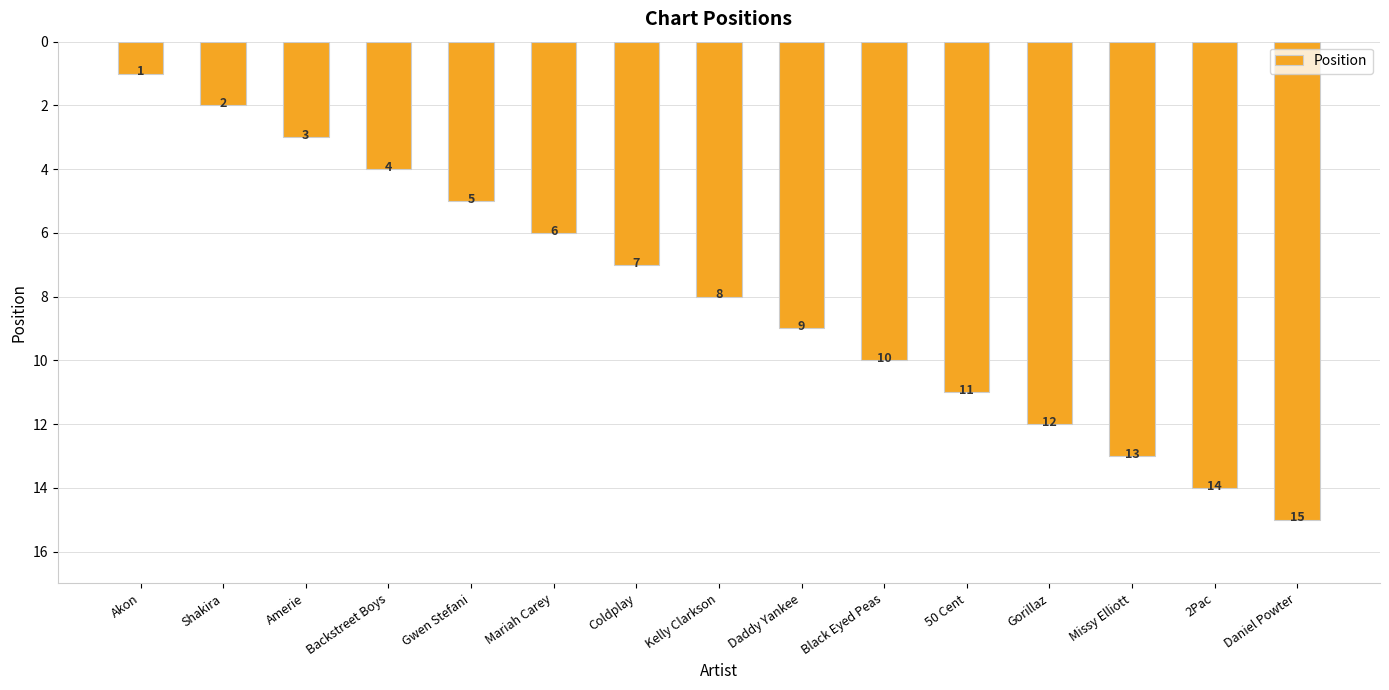

How many series are shown in this chart?

1